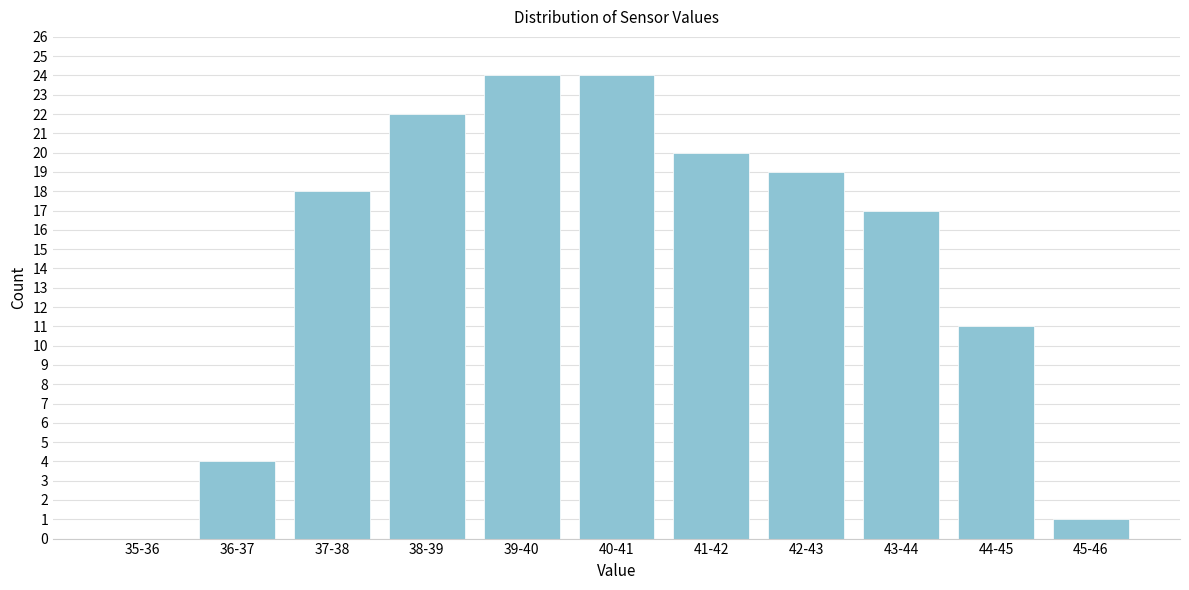

Reading right to left, list all the values displayed in this chart.

45-46=1	44-45=11	43-44=17	42-43=19	41-42=20	40-41=24	39-40=24	38-39=22	37-38=18	36-37=4	35-36=0